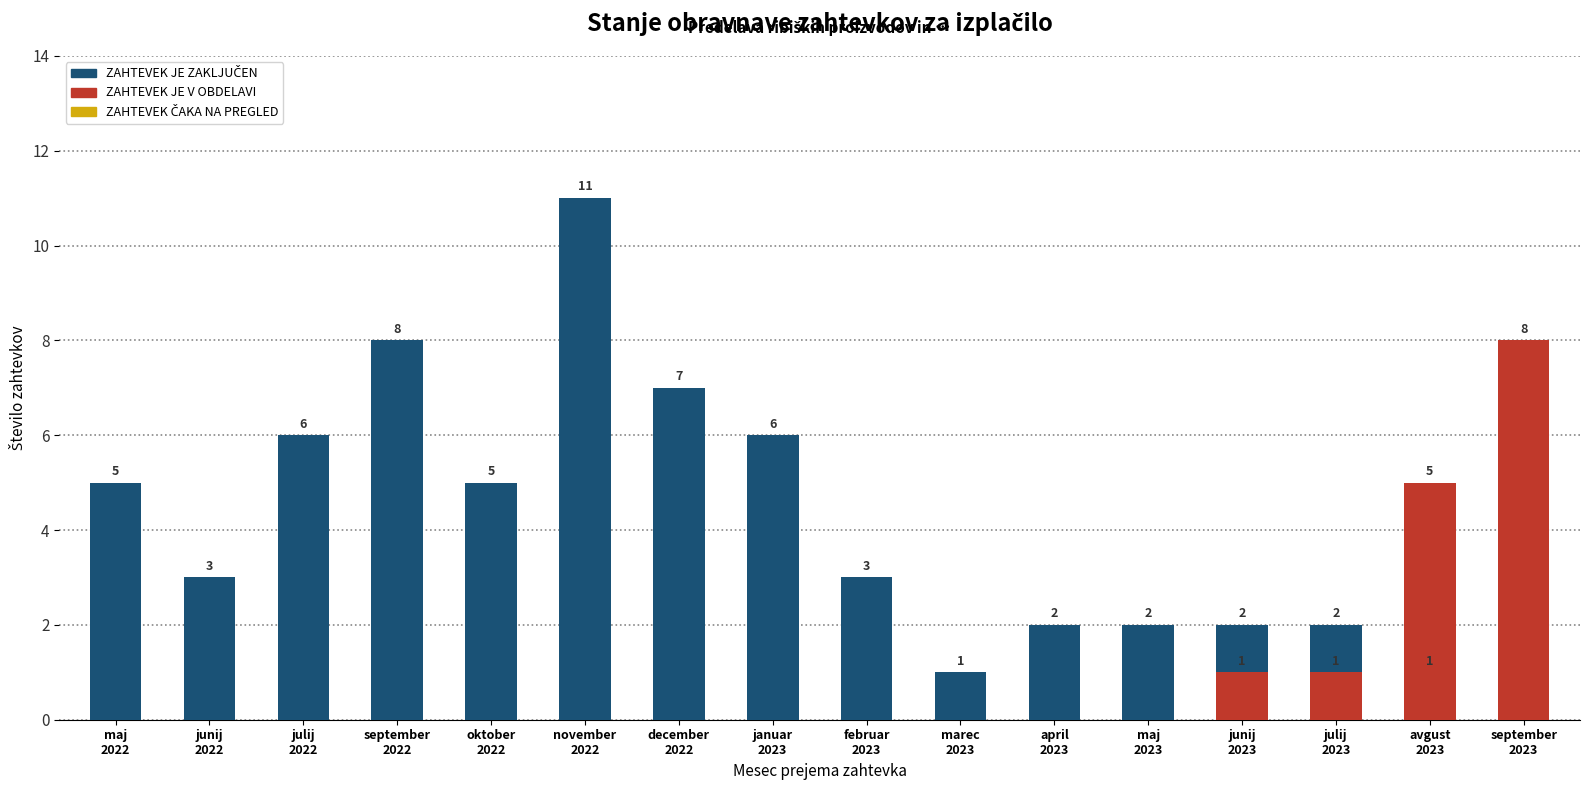

At which category is the sum across all series the highest?

november
2022